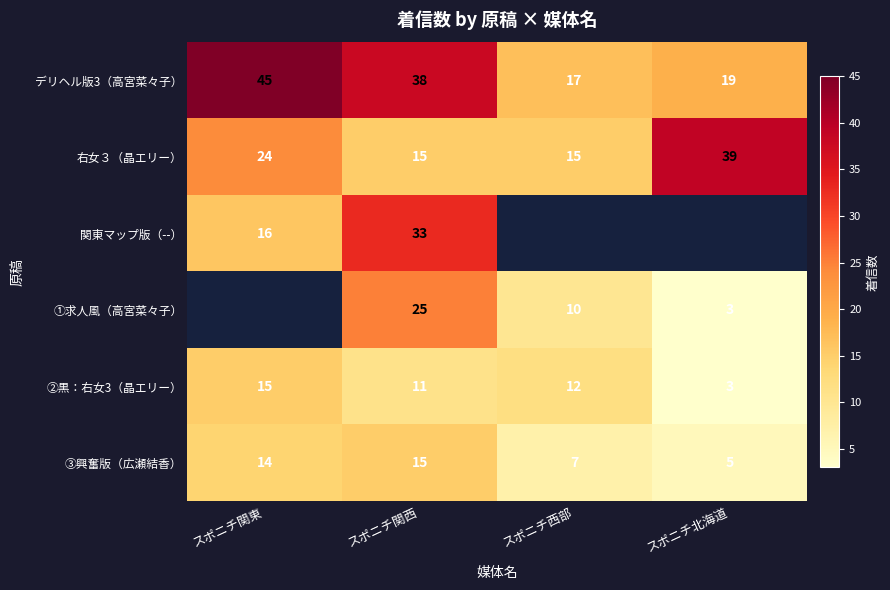

Which has a higher value, スポニチ西部 or スポニチ関西?

スポニチ関西